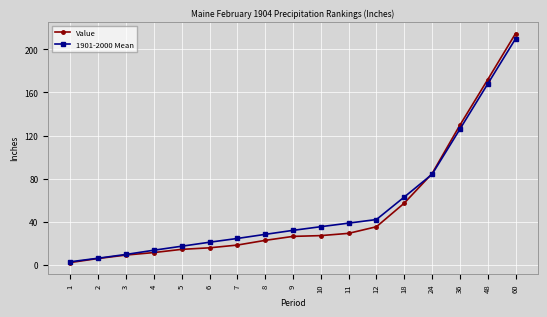

Does the chart have visible grid lines?

Yes